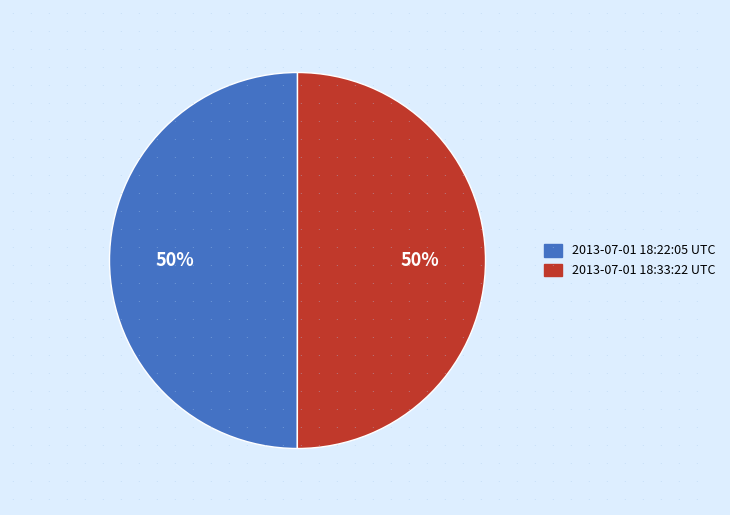

How many slices are in this pie chart?

2